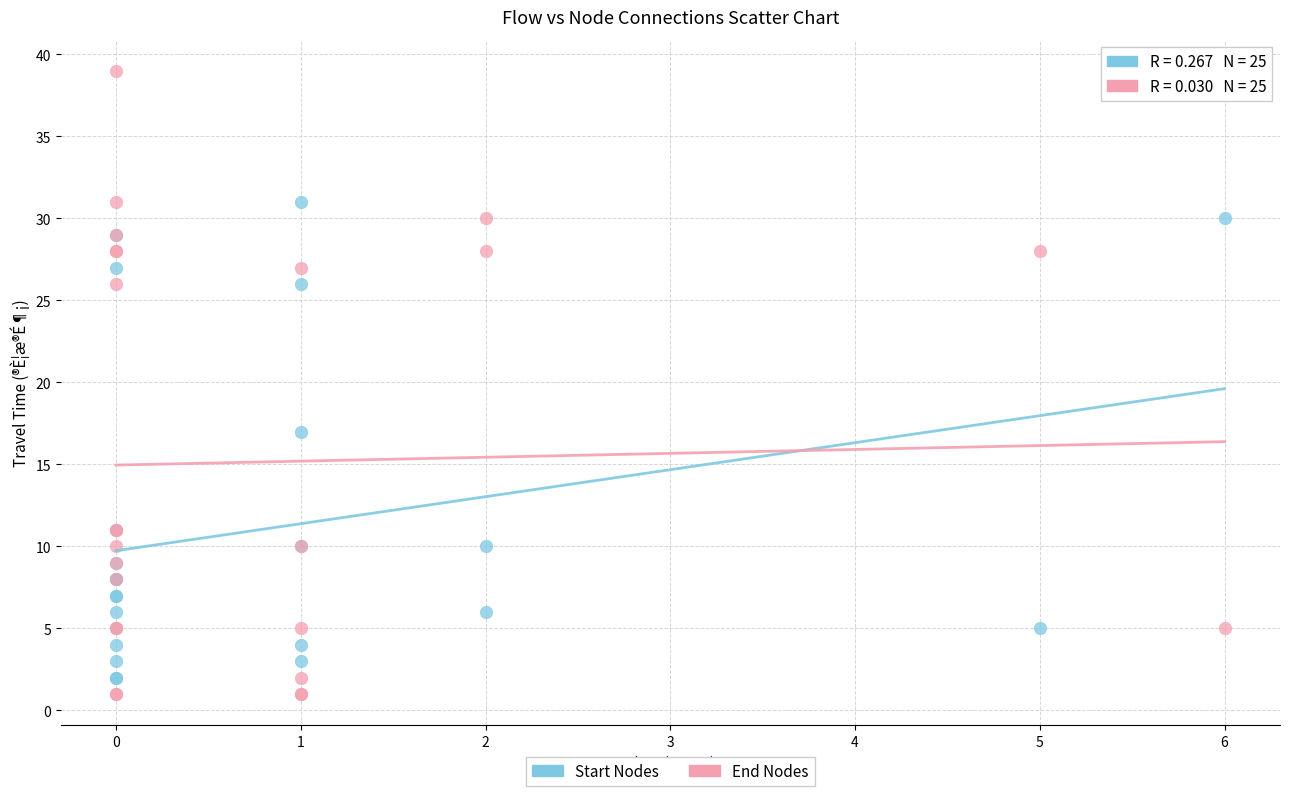

Across all series, what Y value is closest to 20?

17